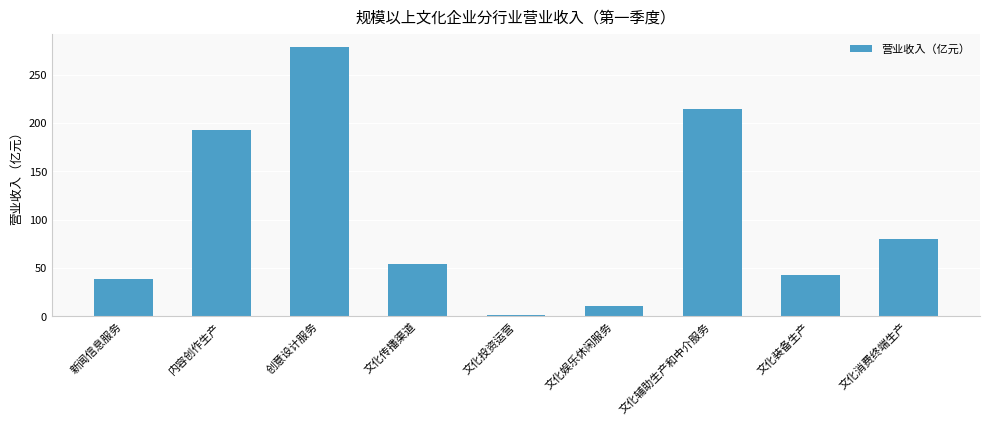

What is the greatest value displayed?

278.3